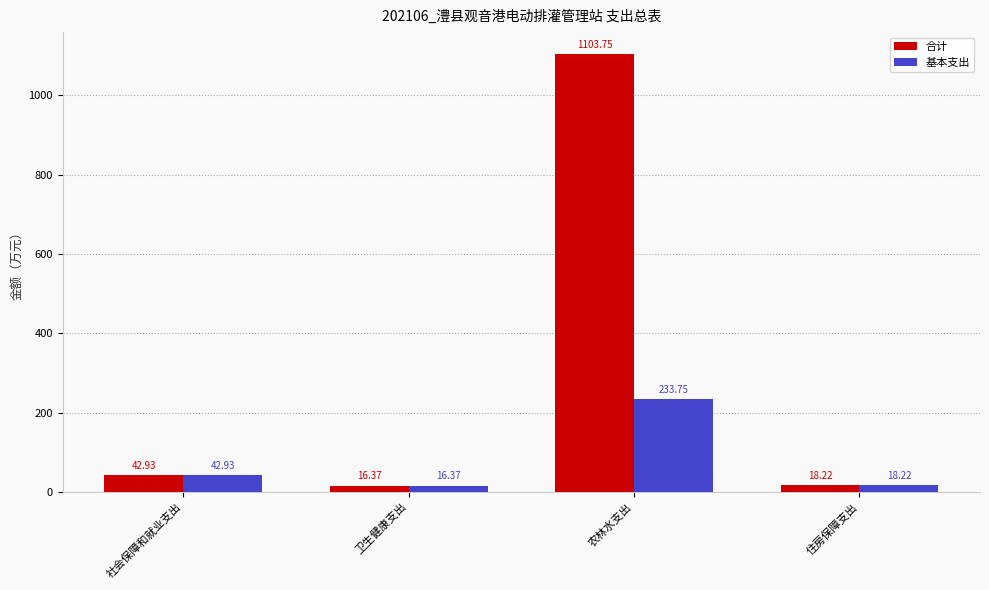

Does the chart contain stacked bars?

No